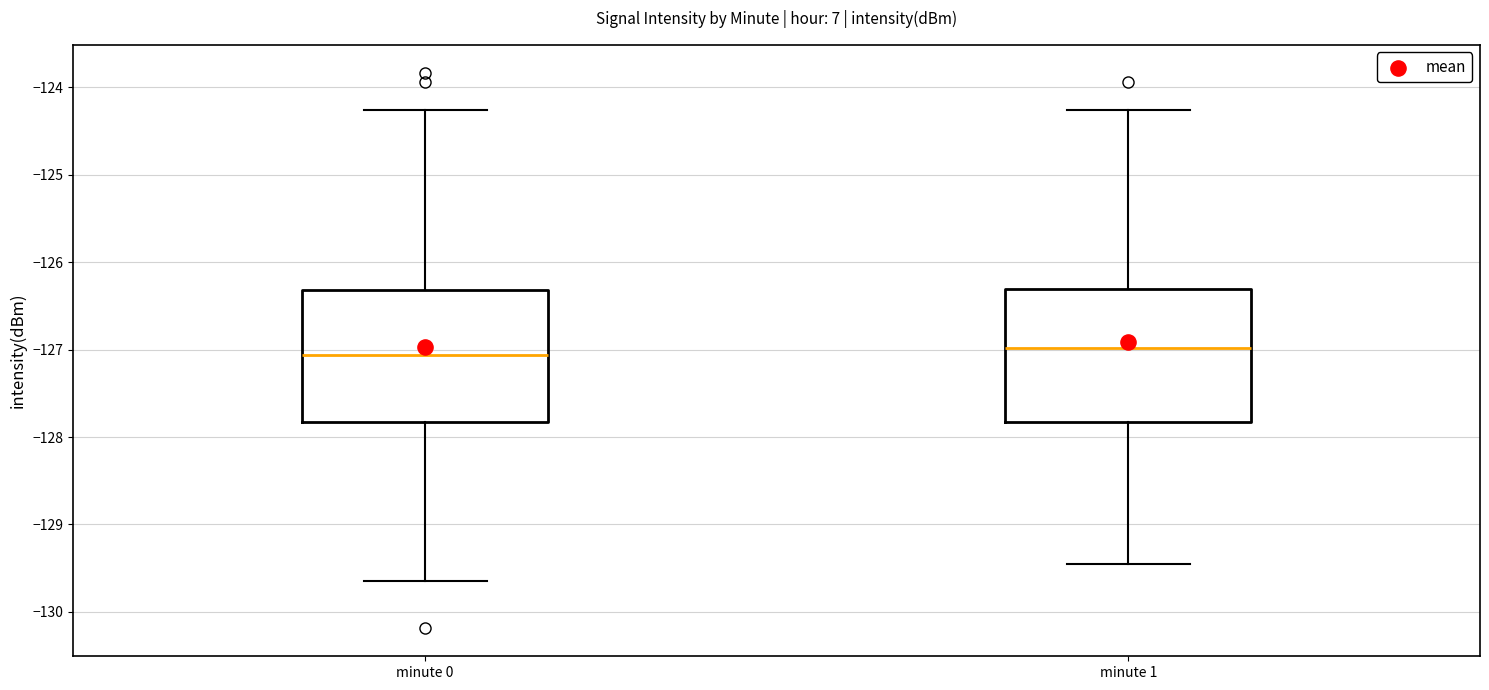

Reading left to right, read every box against the y-axis: the position of its median line, the range the box covers, and the ends of its whiskers. The values are not printed on the chart, so give them approximately, as read against the axis.

minute 0: median -127.1, box -127.8 to -126.3, whiskers -129.6 to -124.3
minute 1: median -127.0, box -127.8 to -126.3, whiskers -129.5 to -124.3